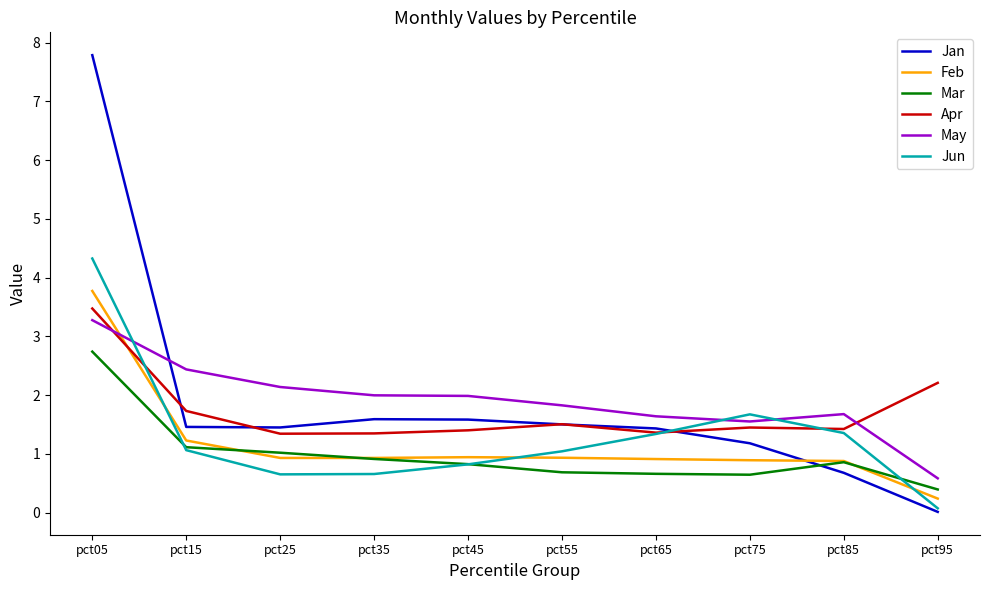

How many lines are shown in the chart?

6